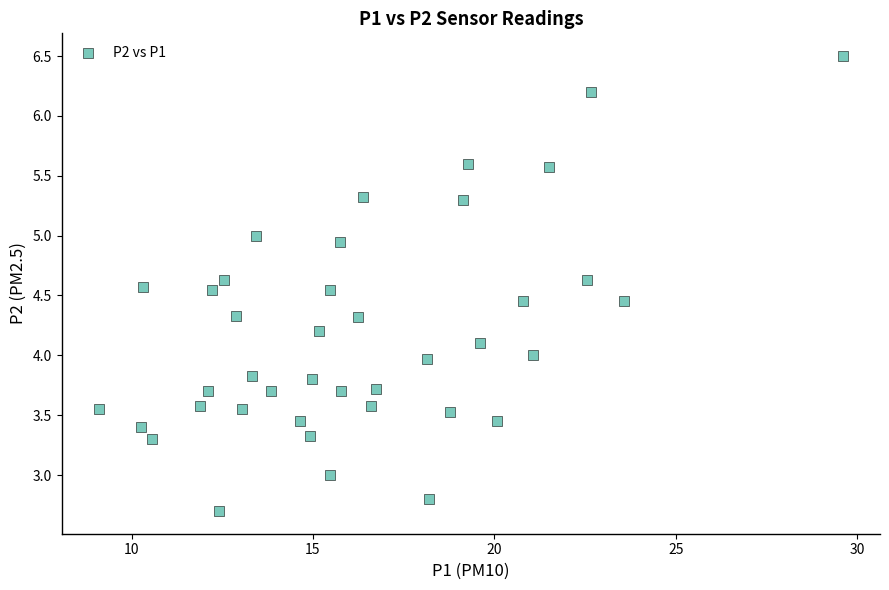

What is the range of X values (max minus min)?

20.5